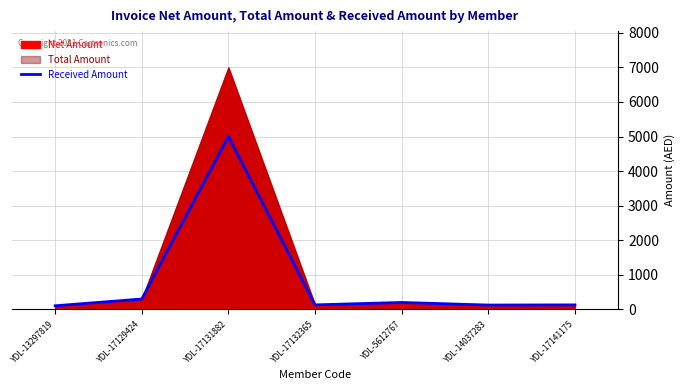

List the labels in order of value, smallest first.

YDL-13297819, YDL-14037283, YDL-17132365, YDL-17141175, YDL-5612767, YDL-17129424, YDL-17131882